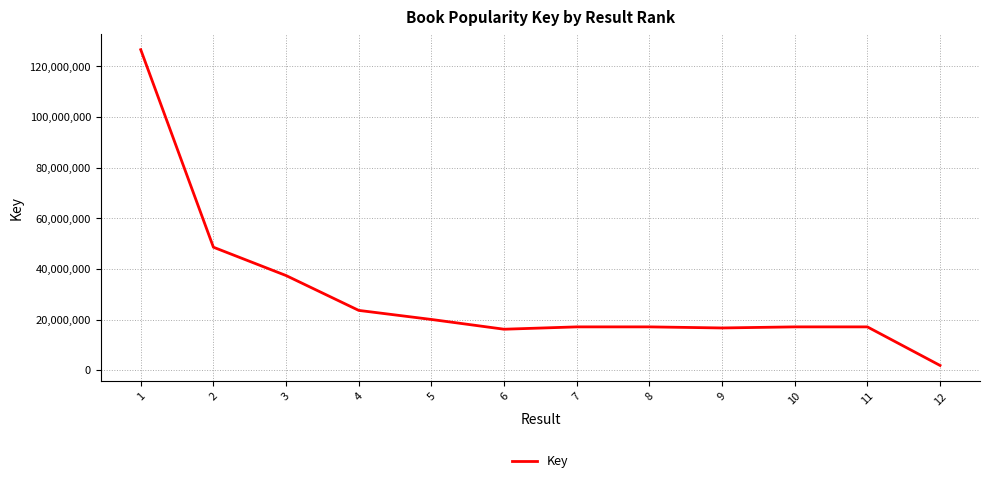

Is it true that the value at 8 is 17131840?

True